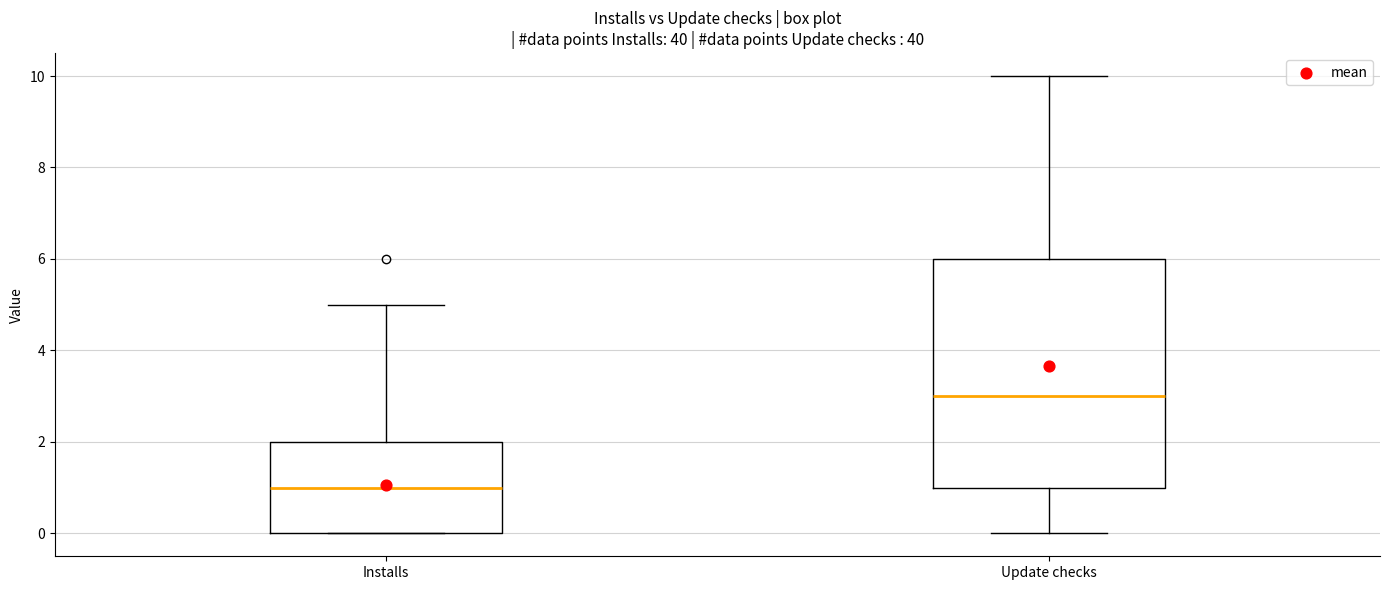

Which box is the tallest, from its lower edge to its upper edge?

Update checks